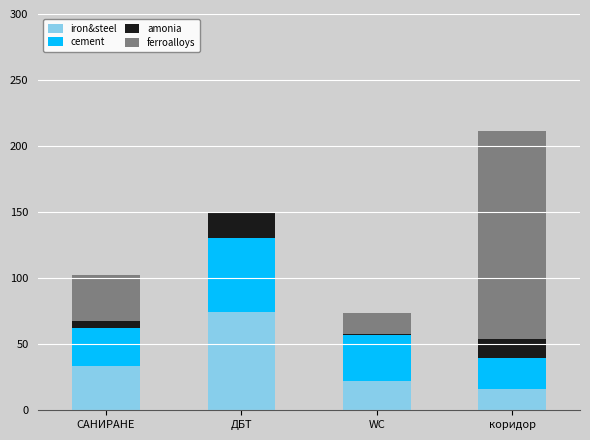

How many values in the iron&steel series exceed 33?

2